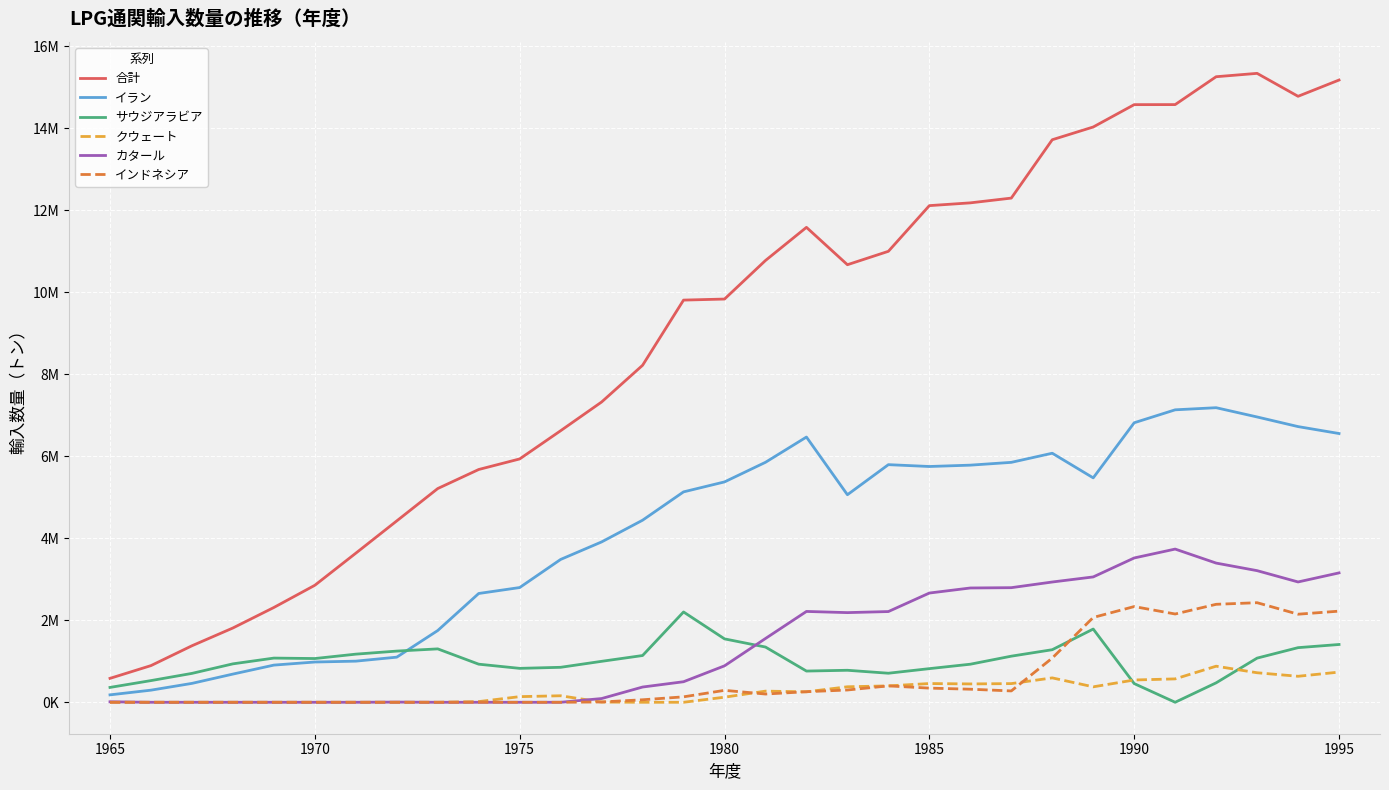

Reading right to left, list all the values displayed in this chart.

合計: 15178974	14781978	15341632	15259586	14579736	14578616	14033375	13722543	12298940	12182721	12115087	11000747	10673688	11585335	10776849	9836264	9810640	8220514	7324981	6624295	5935990	5678295	5213452	4424548	3636737	2854040	2312380	1812246	1378164	894496	583246
イラン: 6555986	6724890	6959865	7185808	7134067	6818501	5474201	6075087	5852559	5784323	5751589	5796427	5062670	6469771	5853882	5375645	5132482	4441428	3911704	3484344	2798684	2653911	1750206	1100602	1003221	982059	906758	687767	460712	295500	181014
サウジアラビア: 1409568	1332457	1077291	474054	0	456106	1786459	1282257	1124691	928583	820568	708553	780643	761495	1347282	1546587	2202920	1140444	998990	853061	827363	929262	1302539	1248523	1173947	1066939	1077822	937477	704515	528872	362446
クウェート: 736324	634096	720241	880145	570490	543464	376799	595045	455312	447695	456933	399881	378217	255009	271883	123908	0	0	4949	158944	137462	16528	0	0	0	0	0	0	0	0	0
カタール: 3156267	2935163	3210802	3395462	3737176	3520252	3057777	2933792	2795620	2788035	2664661	2213035	2187107	2215857	1555675	888988	501138	371788	91003	0	0	0	0	4437	0	0	0	0	0	0	11570
インドネシア: 2223042	2148349	2429186	2389775	2153461	2334835	2068710	1078496	276593	318848	345455	399667	299730	257570	201132	291008	132696	61000	7498	0	0	0	0	0	0	0	0	0	0	0	0